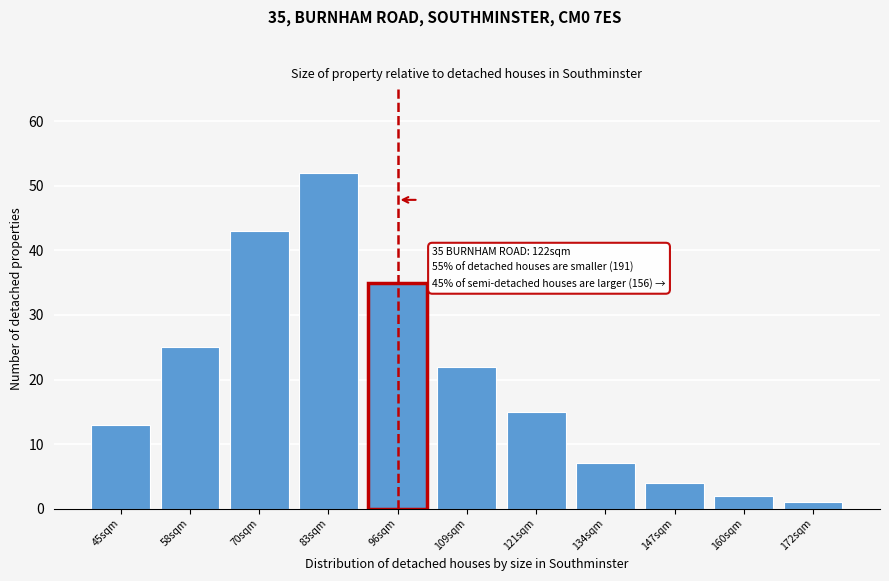

Reading left to right, list all the values displayed in this chart.

13	25	43	52	35	22	15	7	4	2	1